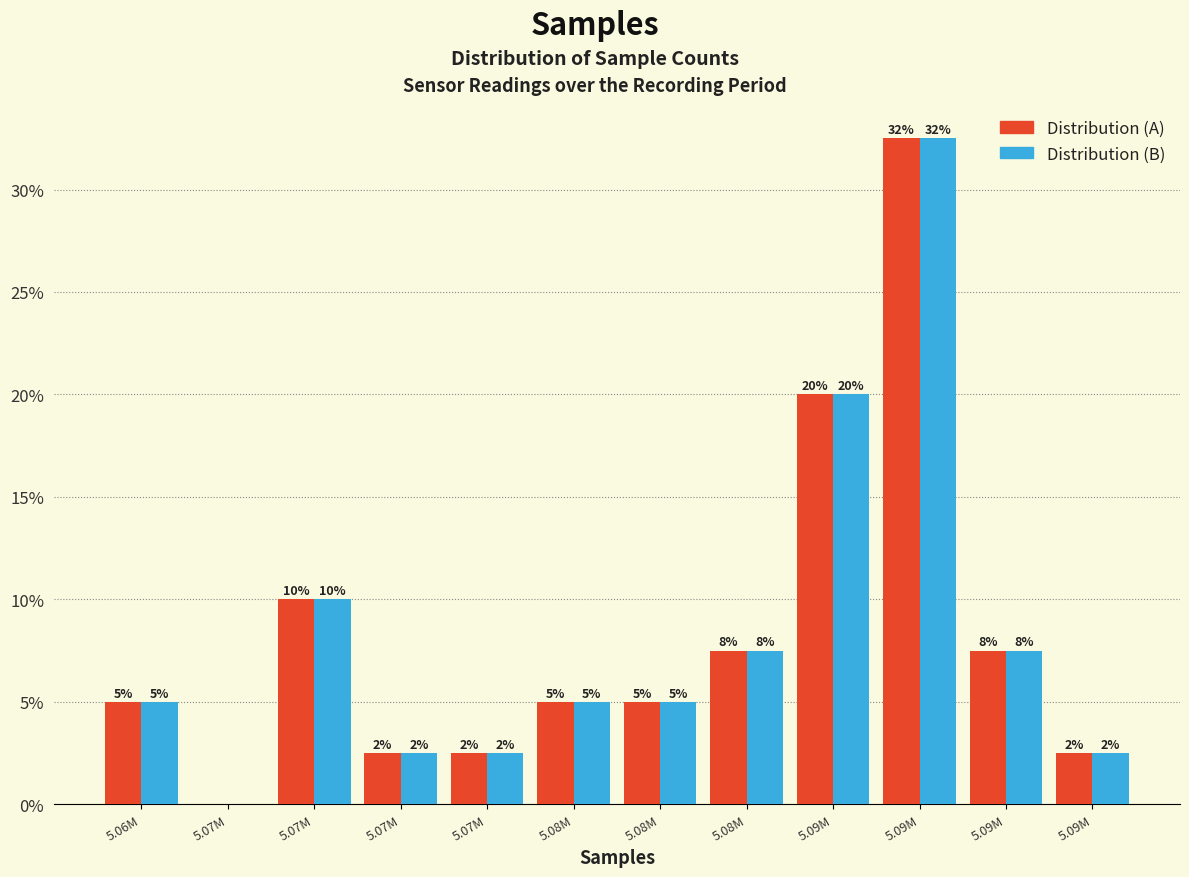

Are the bars grouped side by side (vs. stacked)?

Yes